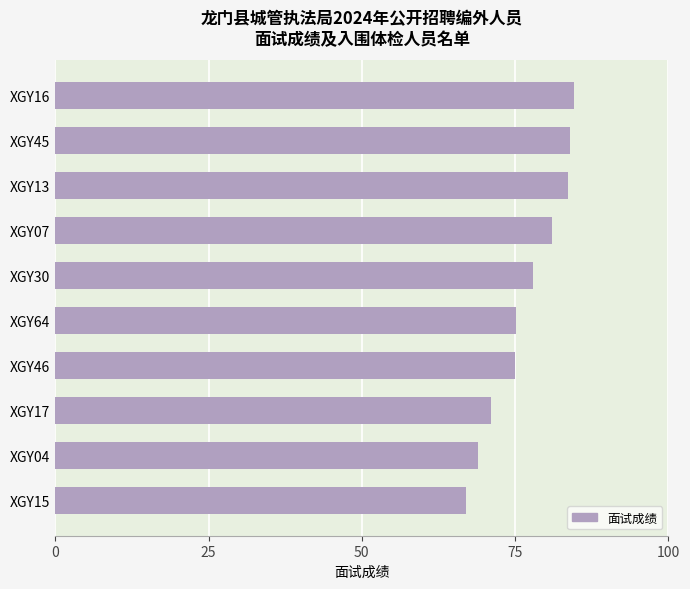

Does the chart contain stacked bars?

No